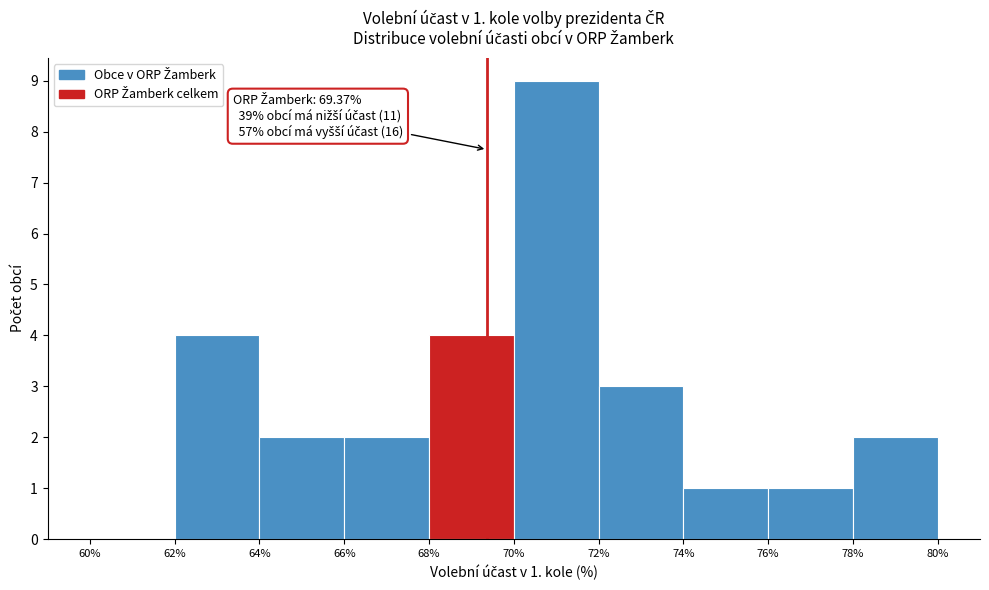

Over which range of the x-axis is the bar tallest?

70% to 72%